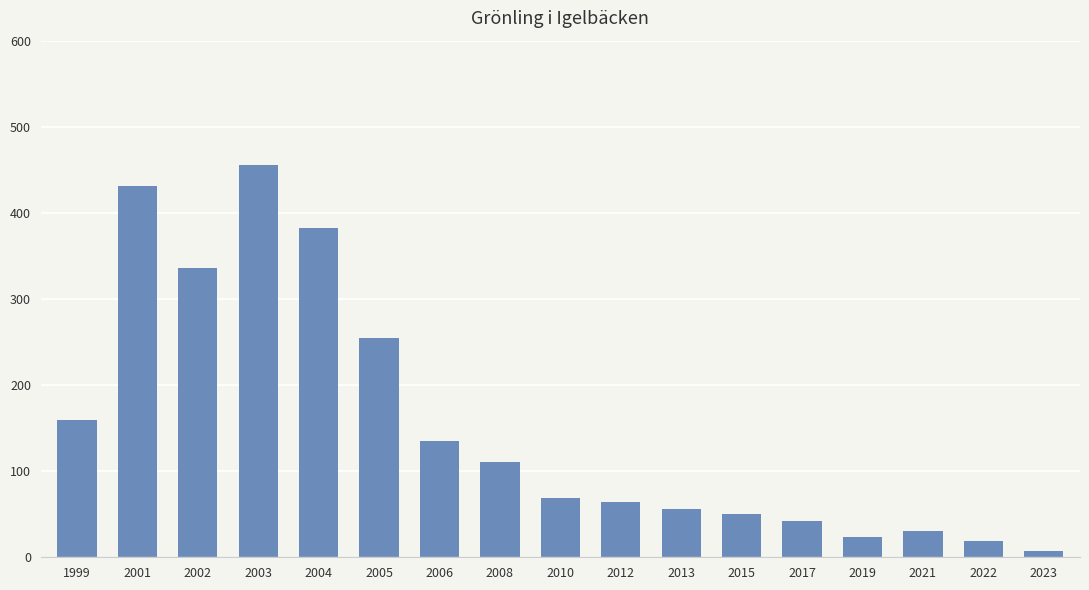

True or false: the data shows 335.6 at 2002.

True